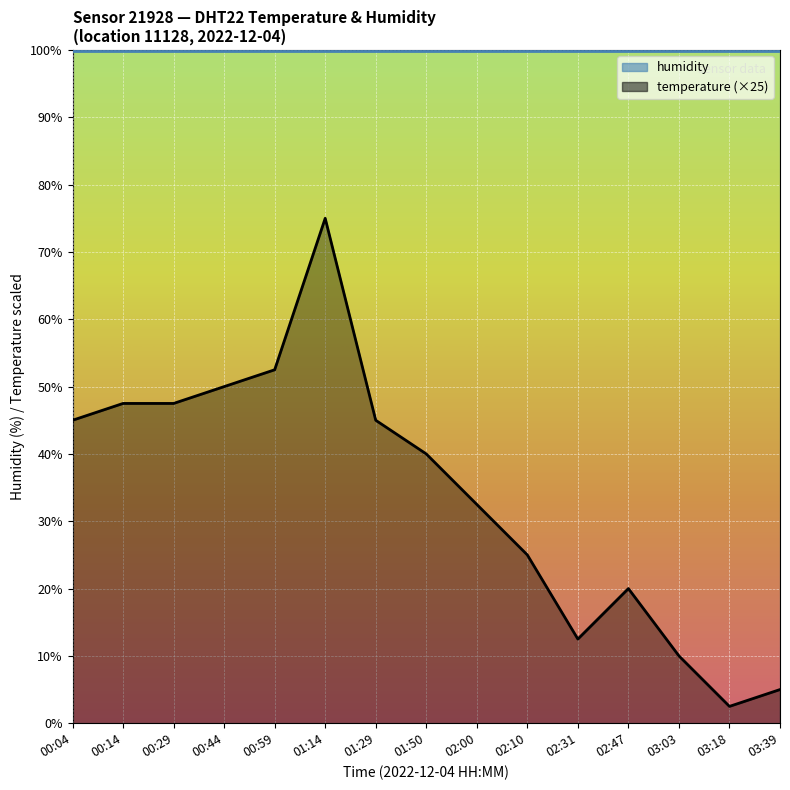

How many distinct data groups are displayed?

2